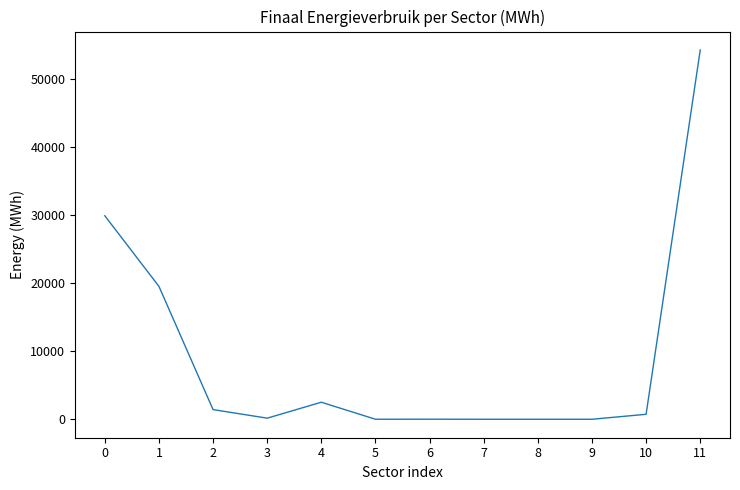

The value at 1 is 10021.4. True or false?

False